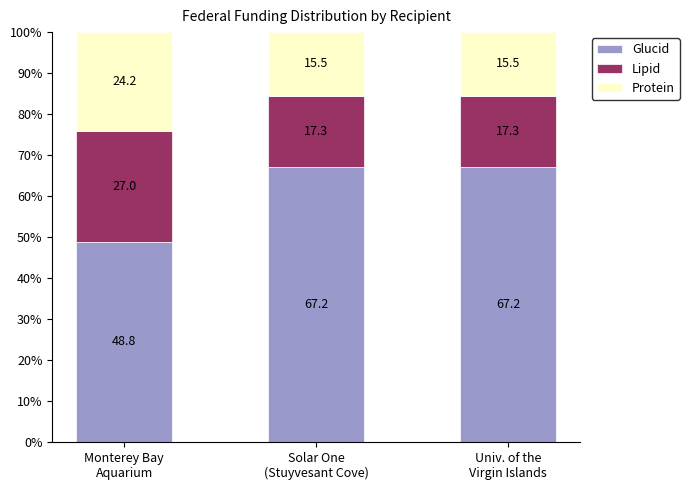

Where does the Glucid series first go above 67?

Solar One
(Stuyvesant Cove)